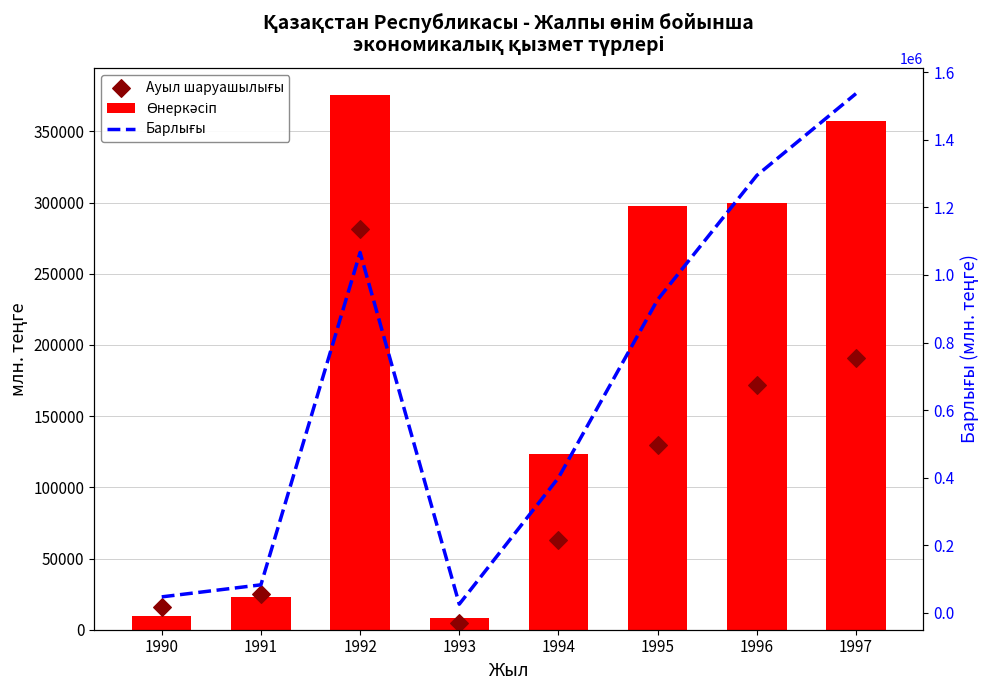

At how many categories does at least one series exceed 928829?

3